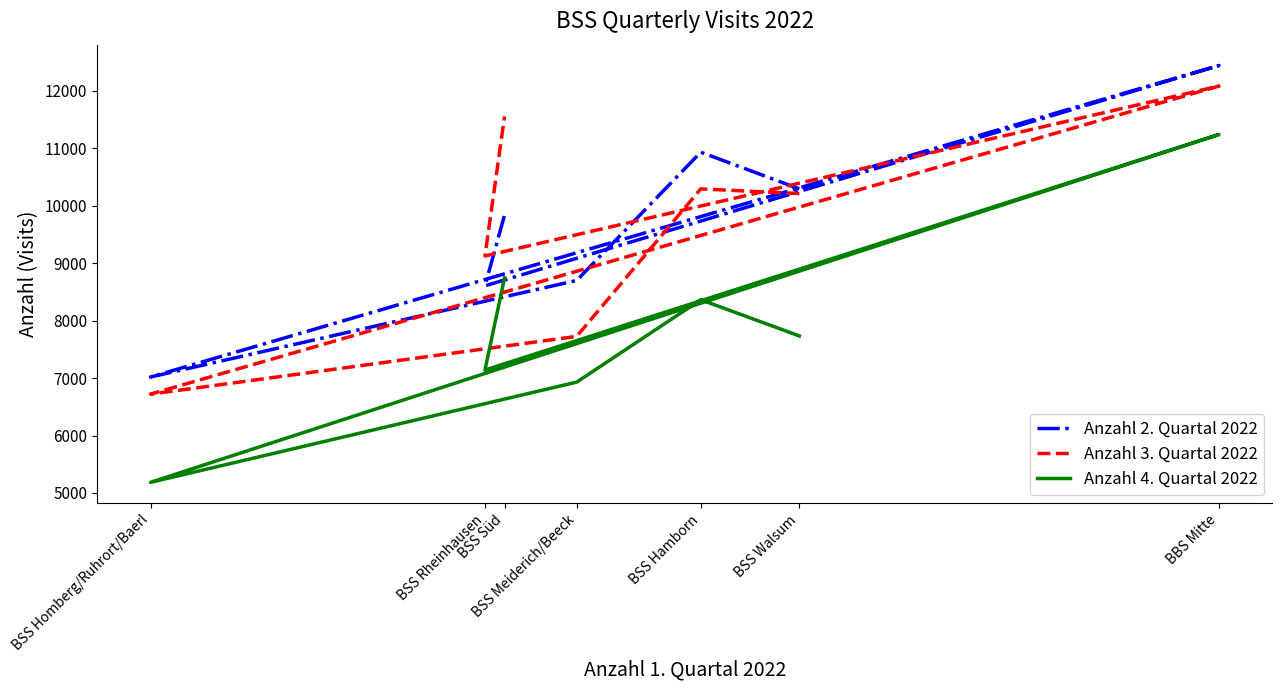

What is the smallest value displayed?

5185